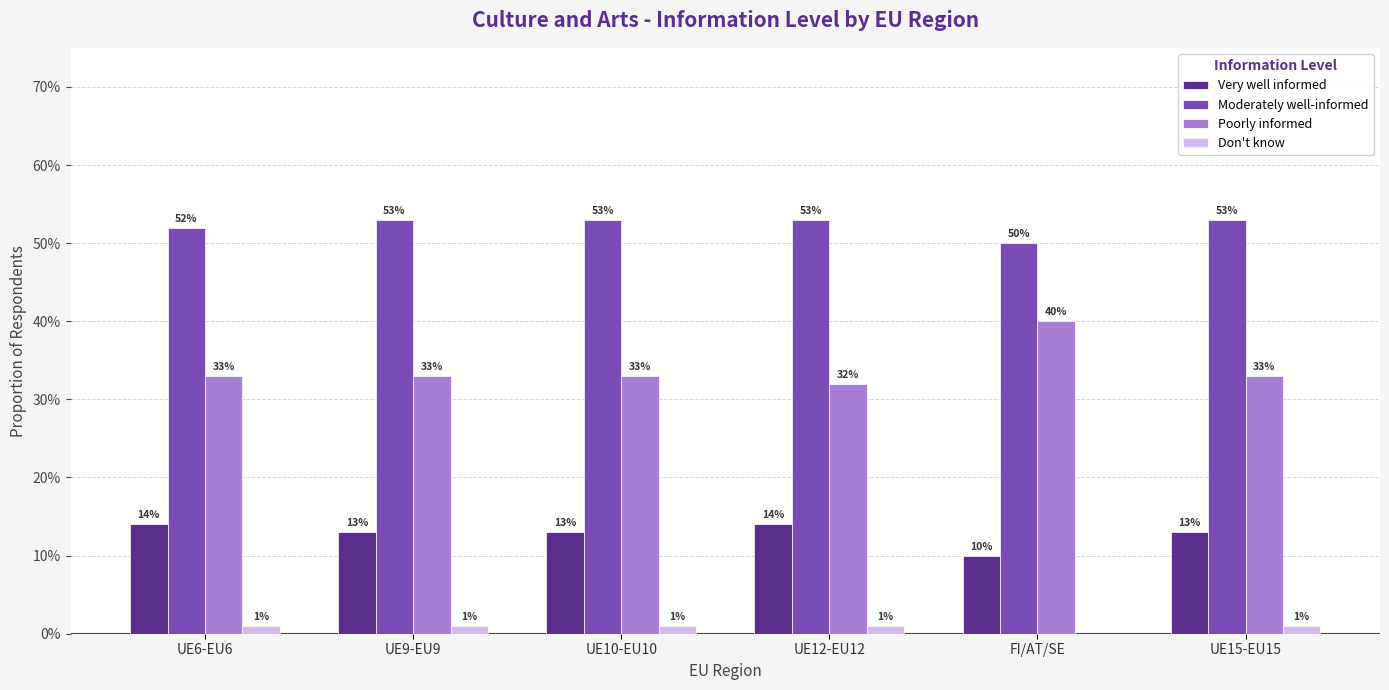

How many Moderately well-informed values are between 0 and 1?

6